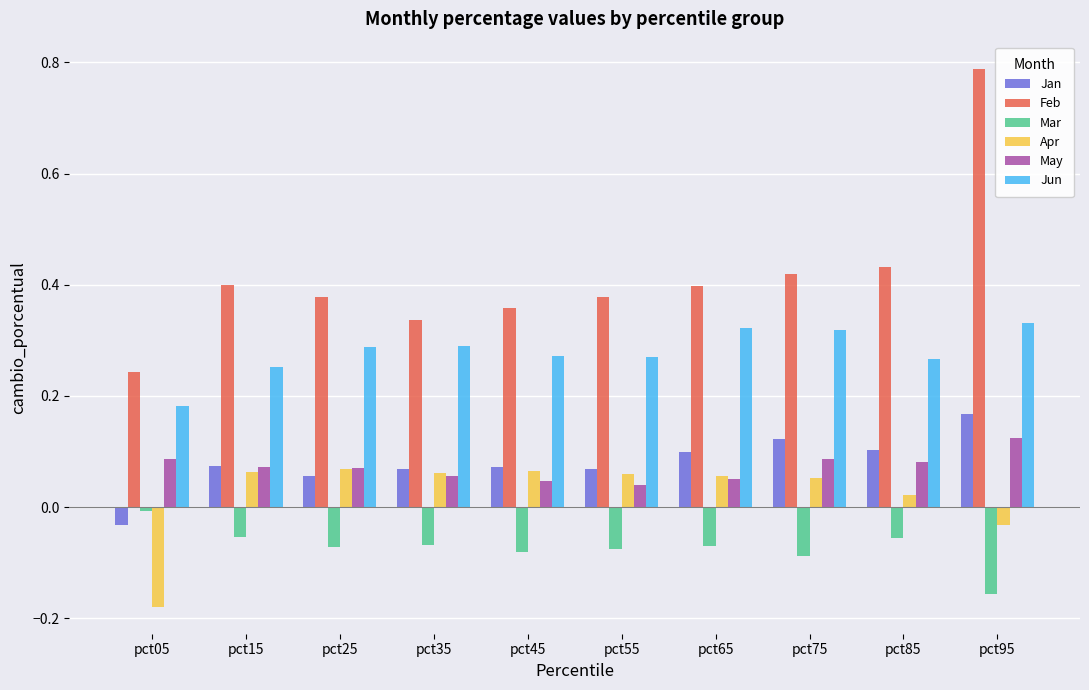

Which series changed the most between pct45 and pct85?

Feb